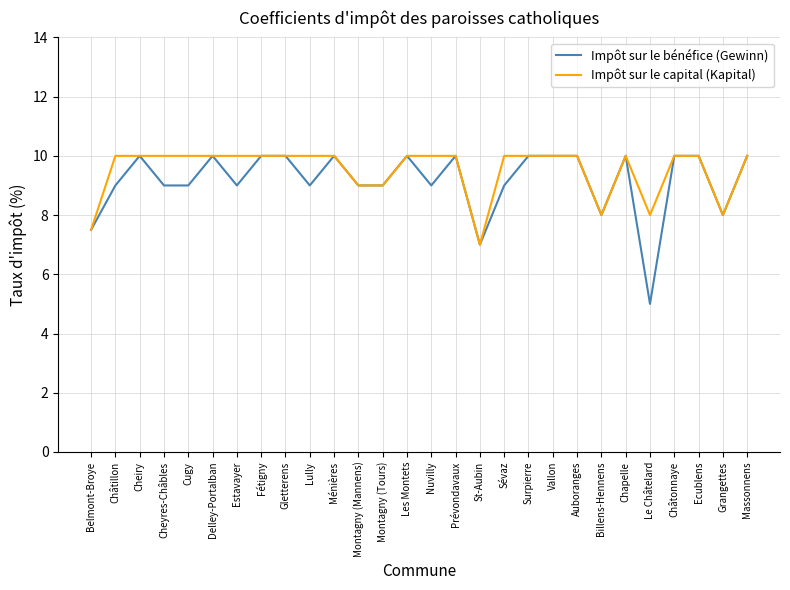

What is the total value across all series at Gletterens?

20.0